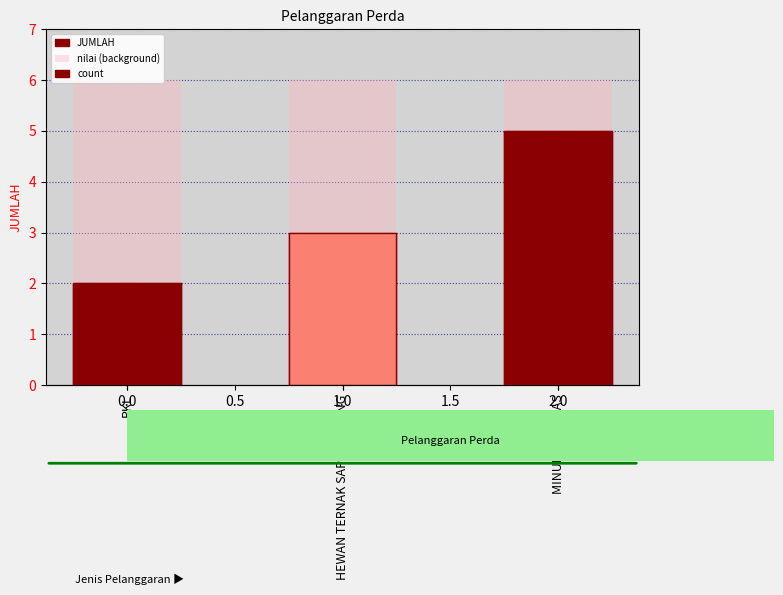

Count the count values in the range 2 to 5.

3